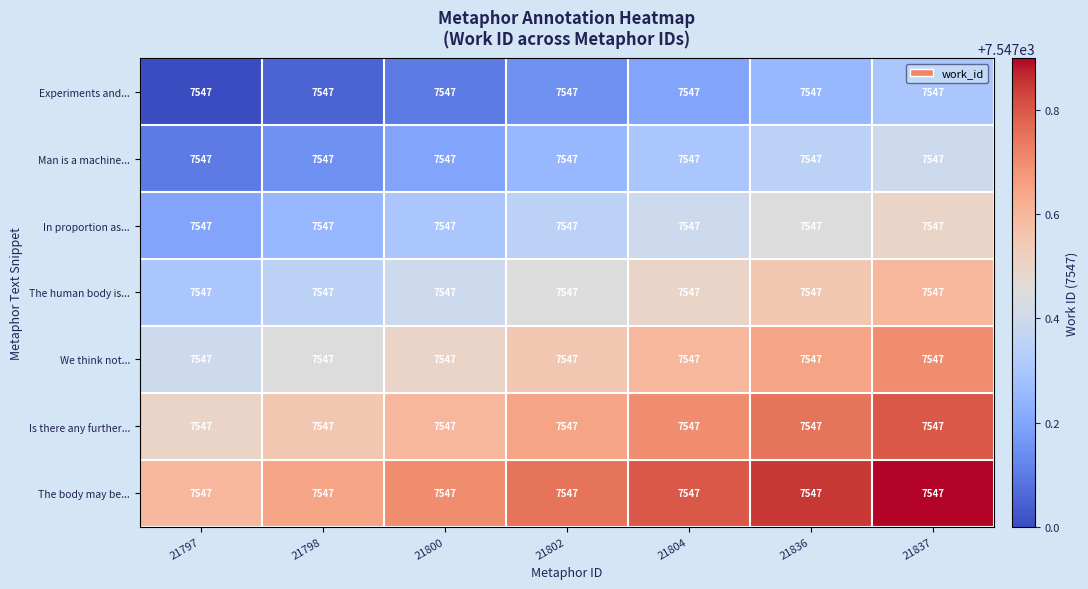

Reading left to right, what are all the values shown in this chart?

Experiments and...: 21797=7547.0	21798=7547.0	21800=7547.0	21802=7547.0	21804=7547.0	21836=7547.0	21837=7547.0
Man is a machine...: 21797=7547.0	21798=7547.0	21800=7547.0	21802=7547.0	21804=7547.0	21836=7547.0	21837=7547.0
In proportion as...: 21797=7547.0	21798=7547.0	21800=7547.0	21802=7547.0	21804=7547.0	21836=7547.0	21837=7547.0
The human body is...: 21797=7547.0	21798=7547.0	21800=7547.0	21802=7547.0	21804=7547.0	21836=7547.0	21837=7547.0
We think not...: 21797=7547.0	21798=7547.0	21800=7547.0	21802=7547.0	21804=7547.0	21836=7547.0	21837=7547.0
Is there any further...: 21797=7547.0	21798=7547.0	21800=7547.0	21802=7547.0	21804=7547.0	21836=7547.0	21837=7547.0
The body may be...: 21797=7547.0	21798=7547.0	21800=7547.0	21802=7547.0	21804=7547.0	21836=7547.0	21837=7547.0